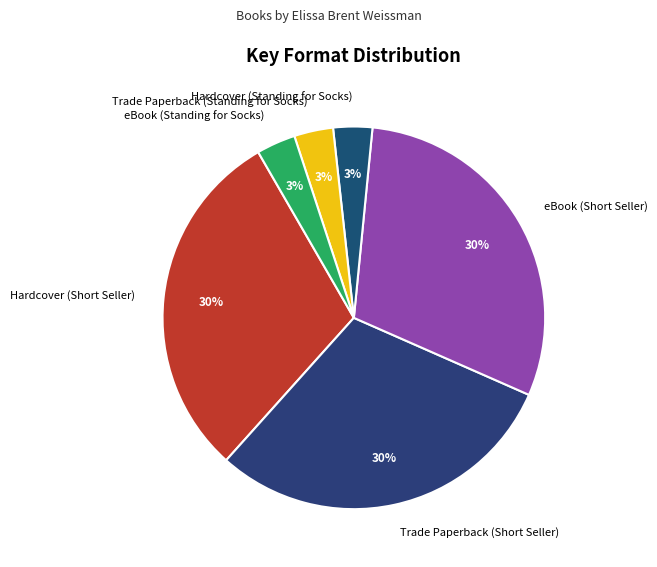

Combined, do Trade Paperback (Standing for Socks) and eBook (Short Seller) account for over 50%?

No